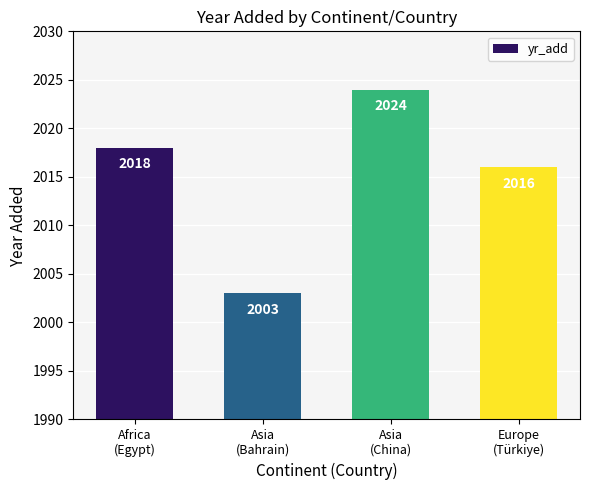

What position from the right is Asia
(China)?

2